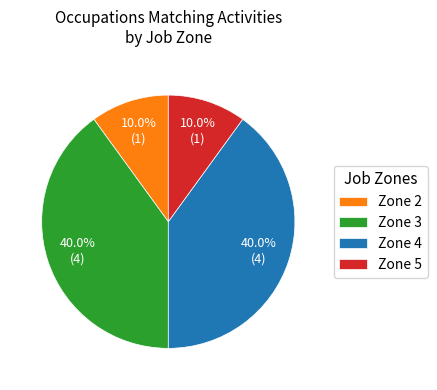

Is the sum of Zone 2 and Zone 5 greater than half?

No